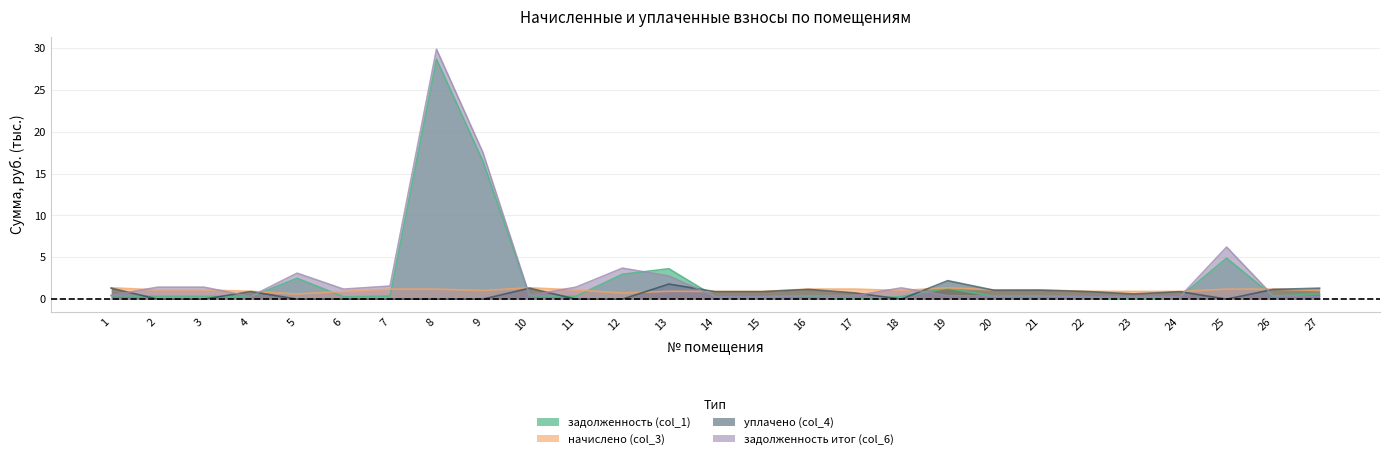

At which category does задолженность итог (col_6) reach its first local valley?

4